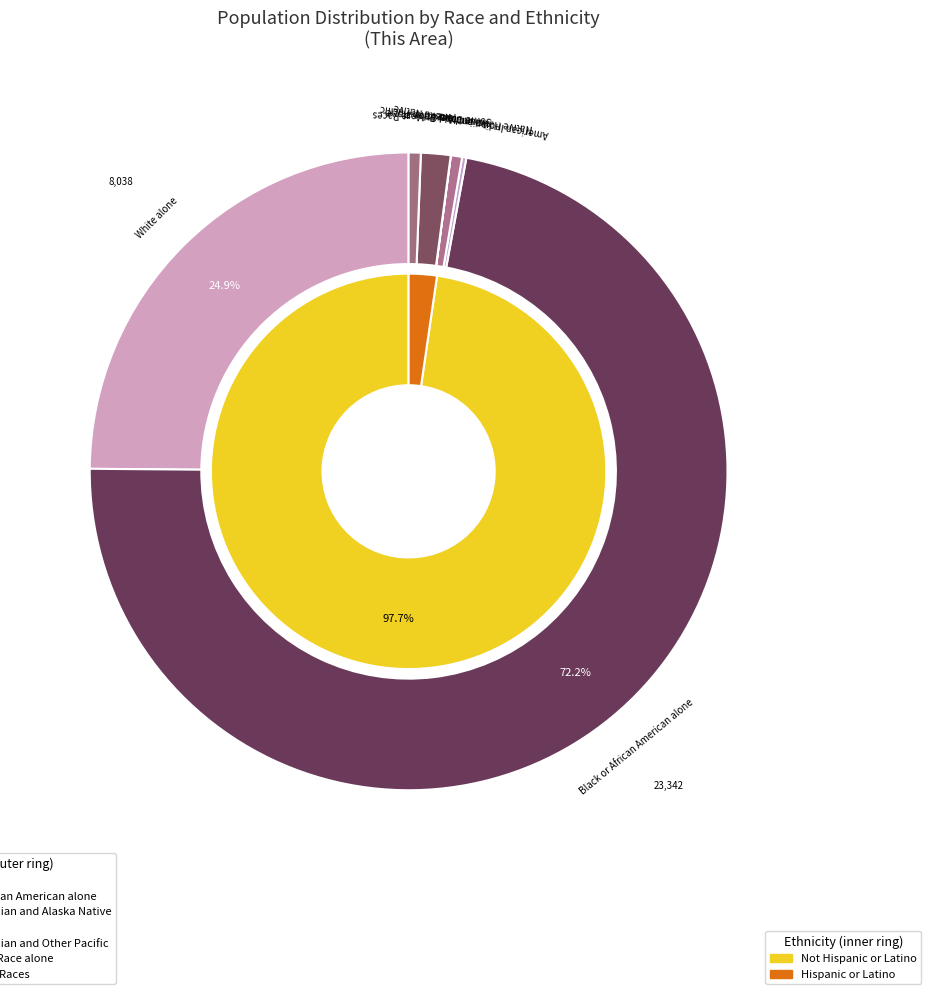

To the nearest percent, what percentage of the pie is Two or More Races?

1%